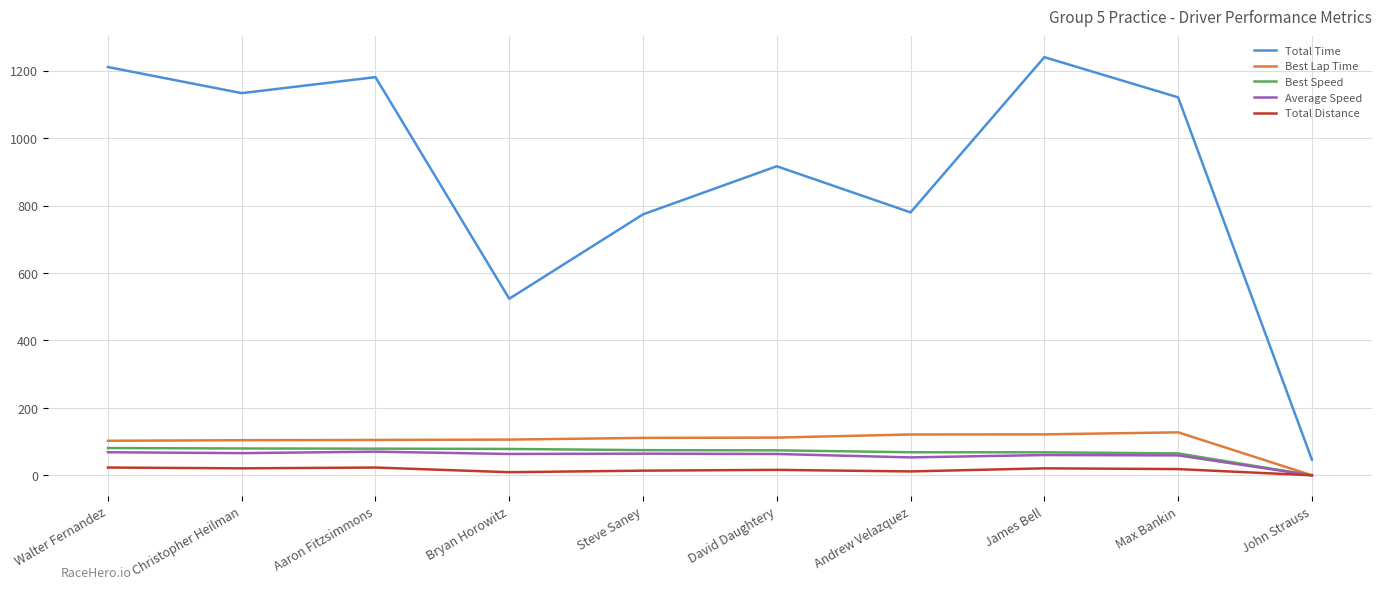

True or false: Total Time and Average Speed intersect in this chart.

False